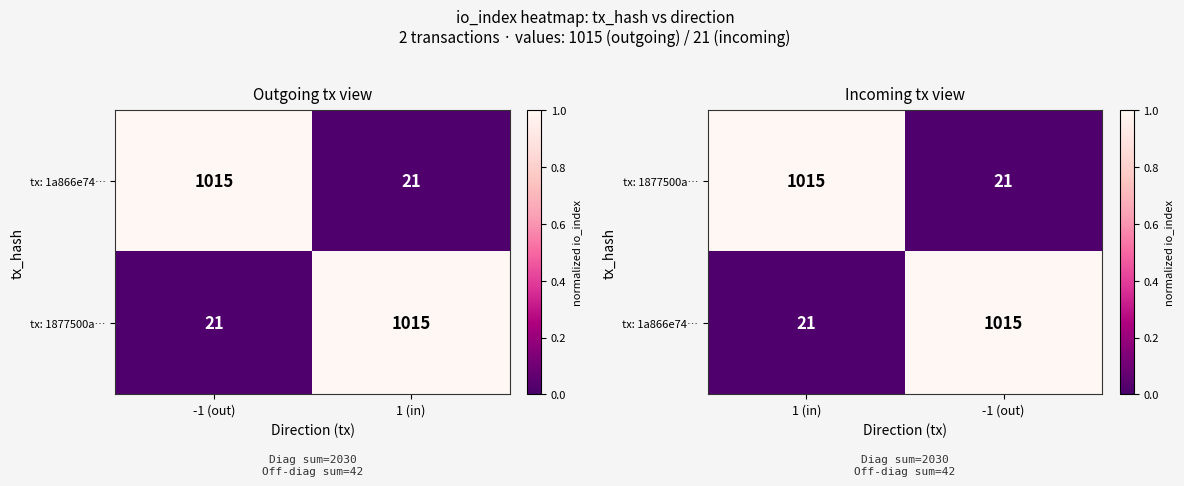

Count the number of data series in this chart.

2